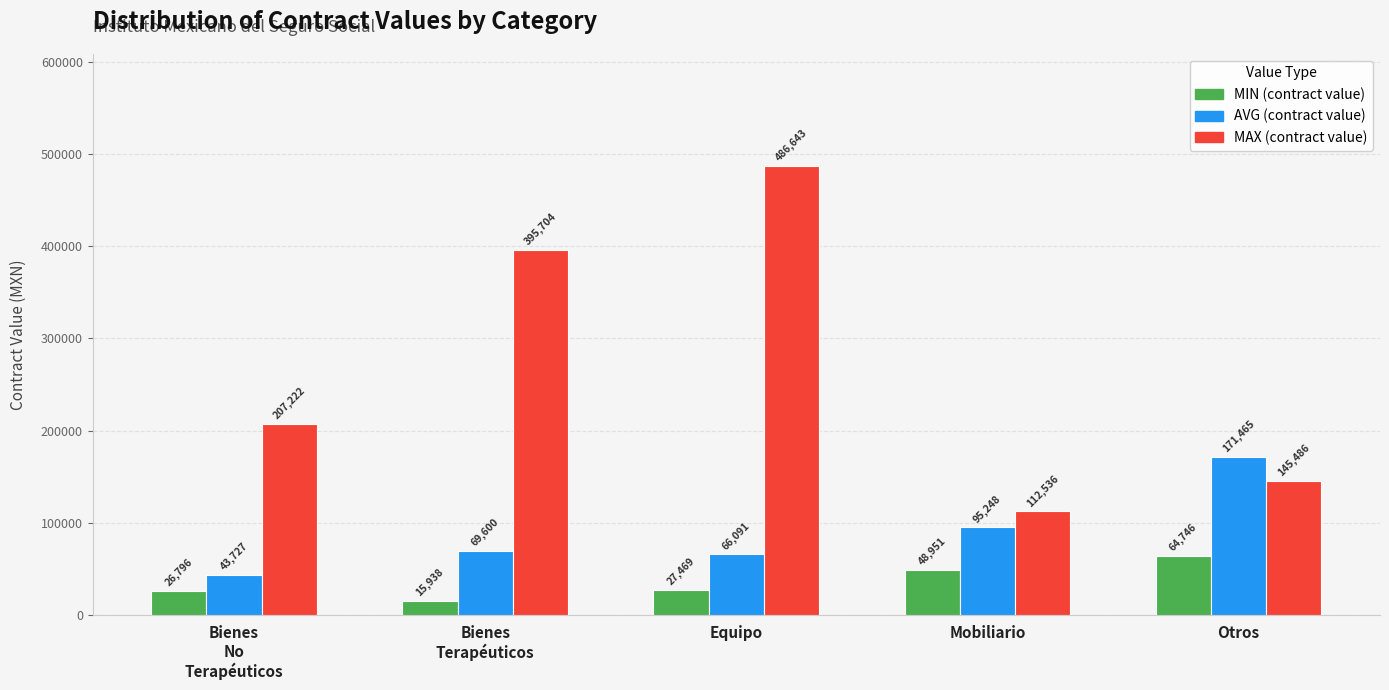

At how many categories does at least one series exceed 214699?

2